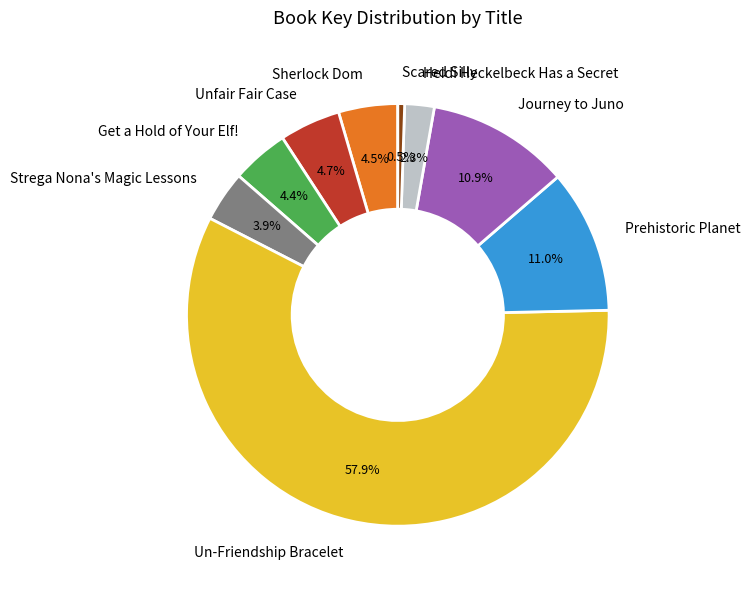

Does any single category account for the majority?

Yes